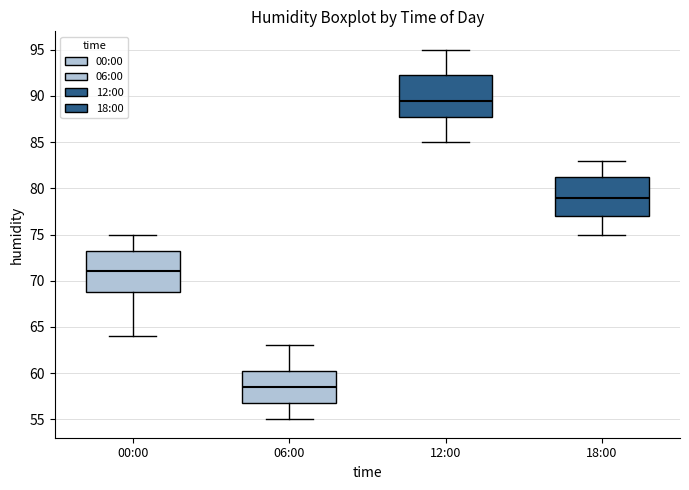

Reading left to right, read every box against the y-axis: the position of its median line, the range the box covers, and the ends of its whiskers. The values are not printed on the chart, so give them approximately, as read against the axis.

00:00: median 71.0, box 69.0 to 73.5, whiskers 64.0 to 75.0
06:00: median 58.5, box 57.0 to 60.5, whiskers 55.0 to 63.0
12:00: median 89.5, box 88.0 to 92.5, whiskers 85.0 to 95.0
18:00: median 79.0, box 77.0 to 81.5, whiskers 75.0 to 83.0